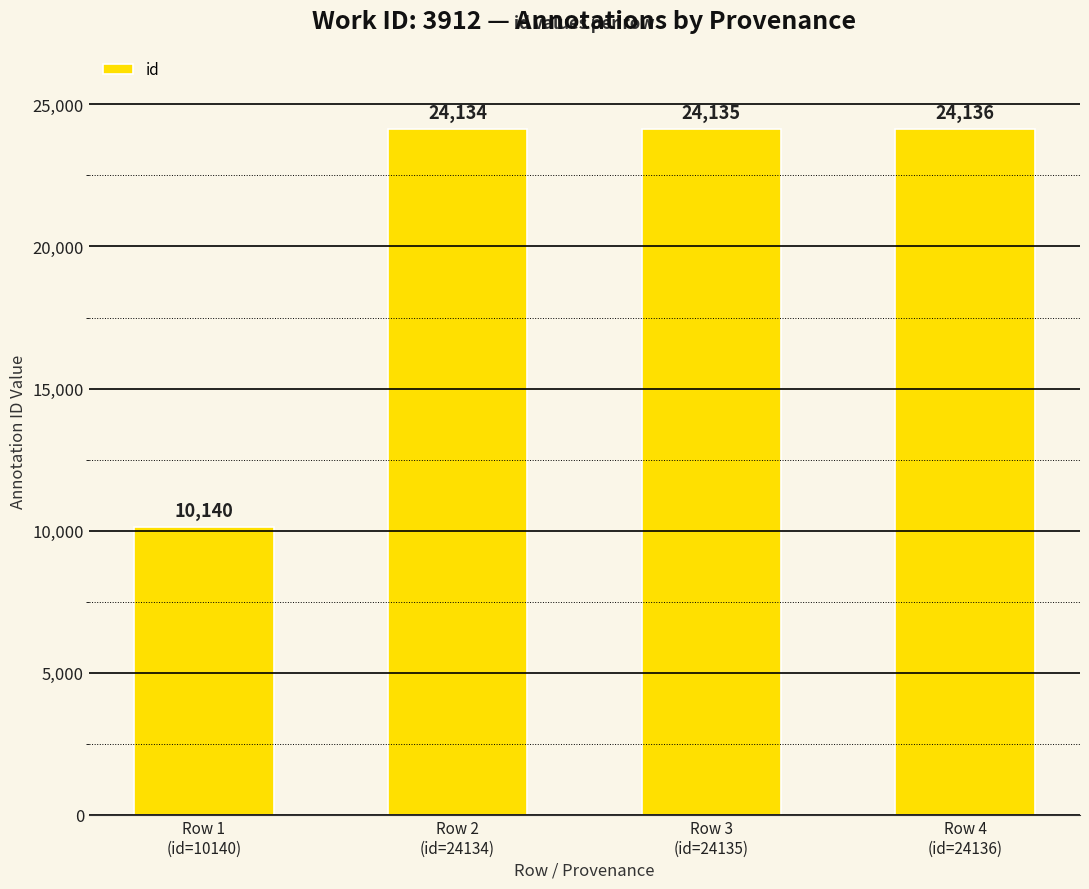

What is the minimum value shown in the chart?

10140